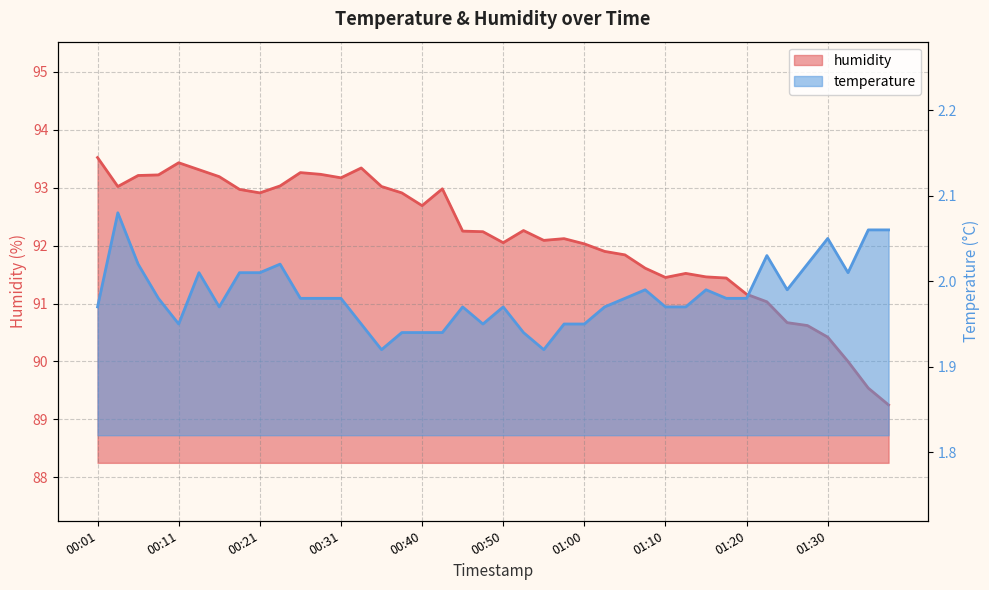

At 00:38, list the series in order from largest to smallest.

humidity, temperature